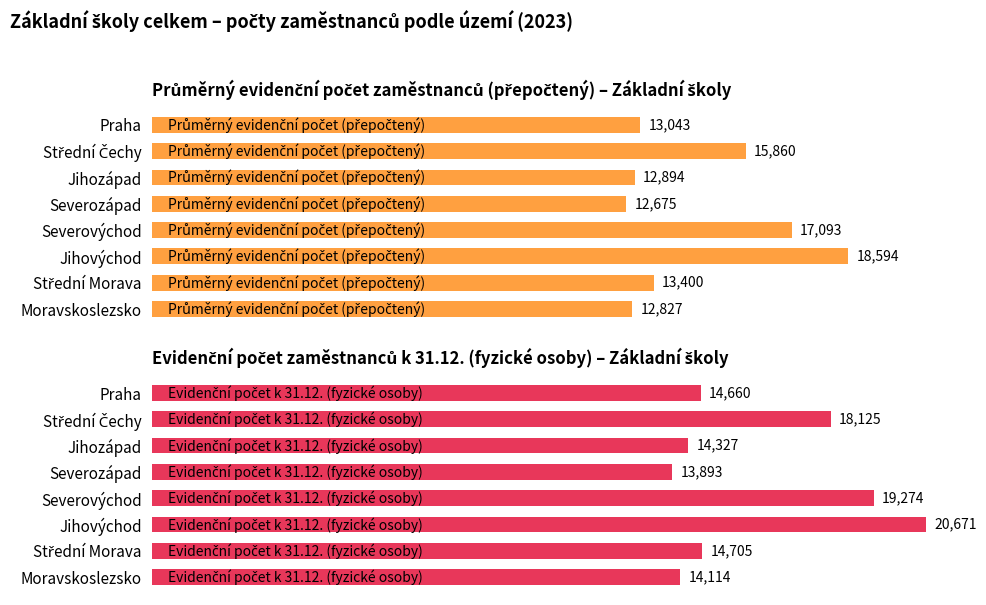

How many bars are there in each group?

2